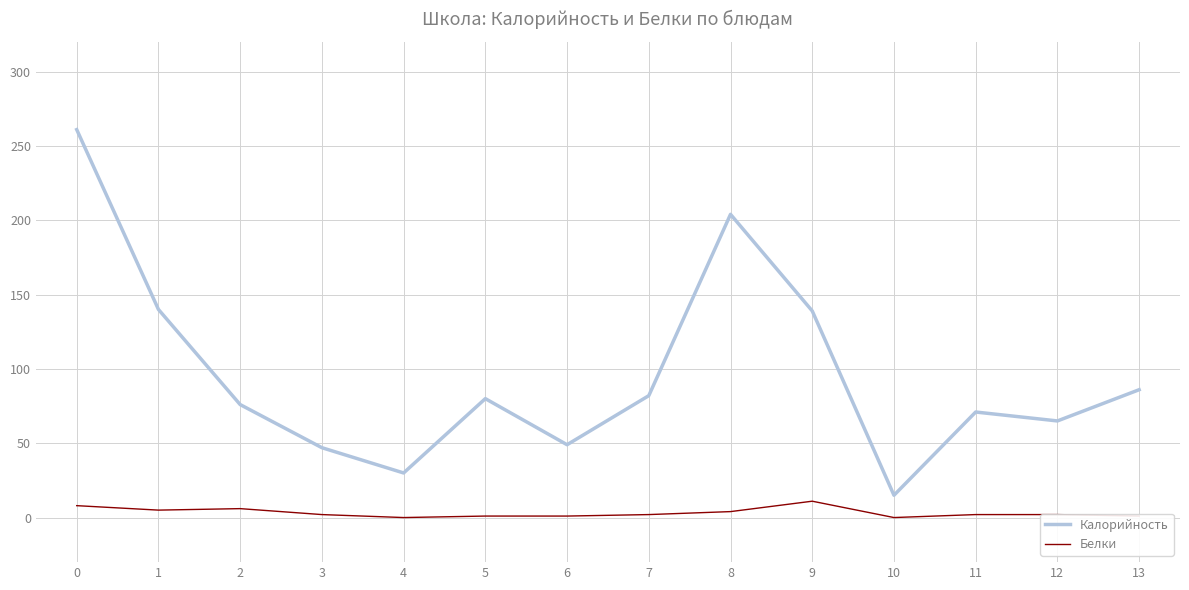

Is it true that Калорийность equals 50 at 9?

False